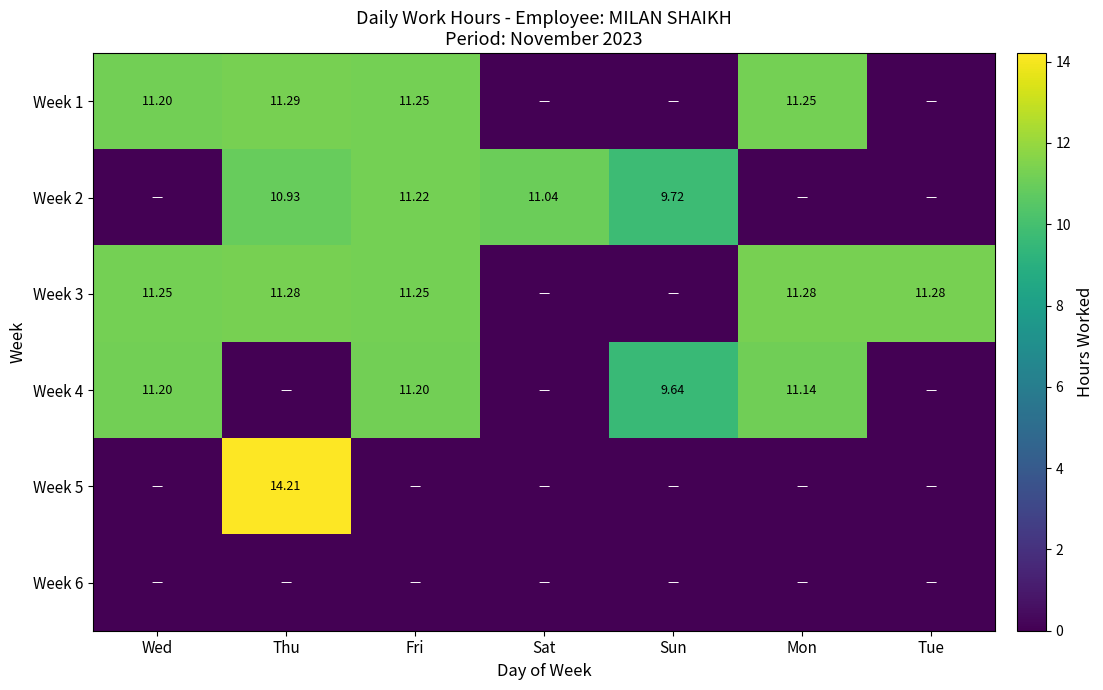

At which category is the sum across all series the highest?

Thu